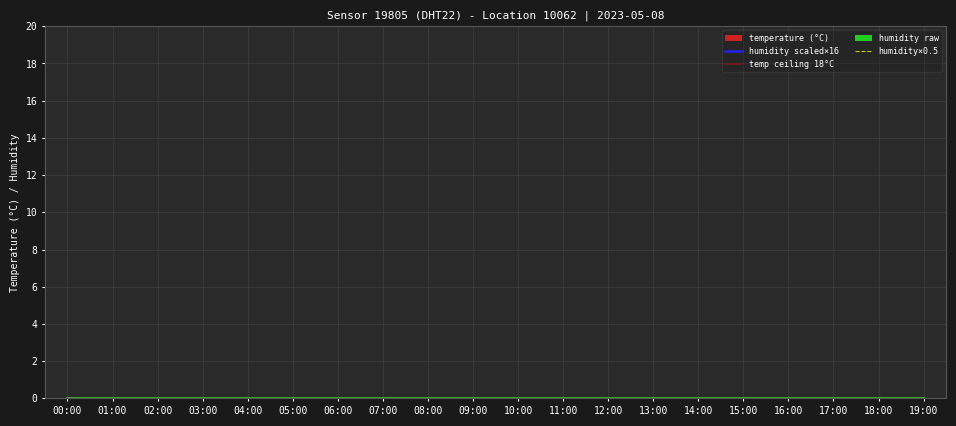

True or false: humidity raw has a value of 1.0 at 03:00.

True